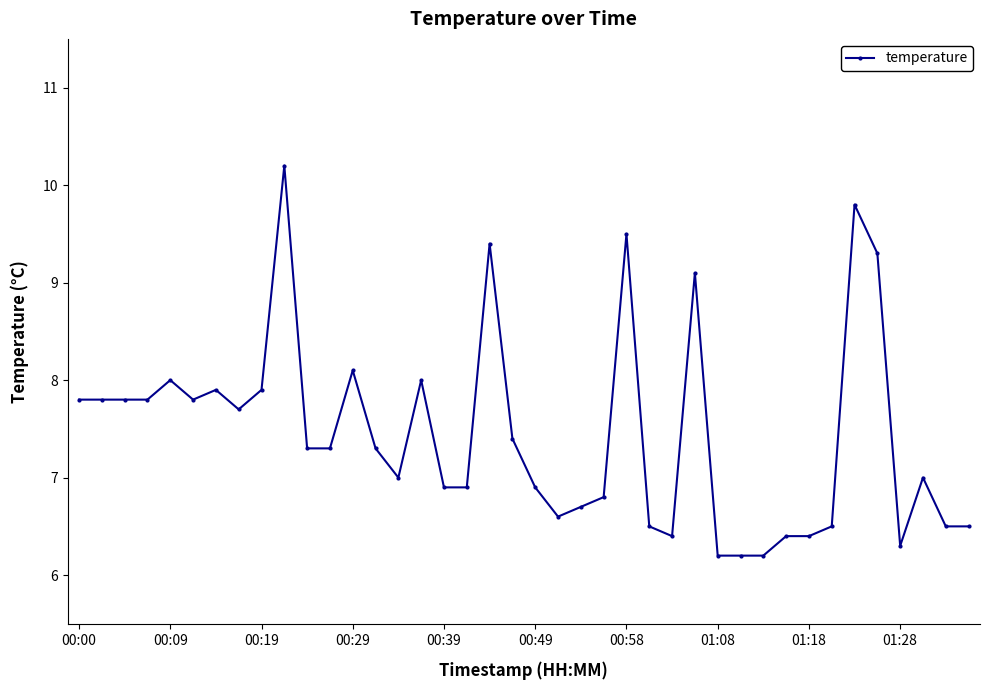

True or false: the data has more than 0 interior local peaks.

True